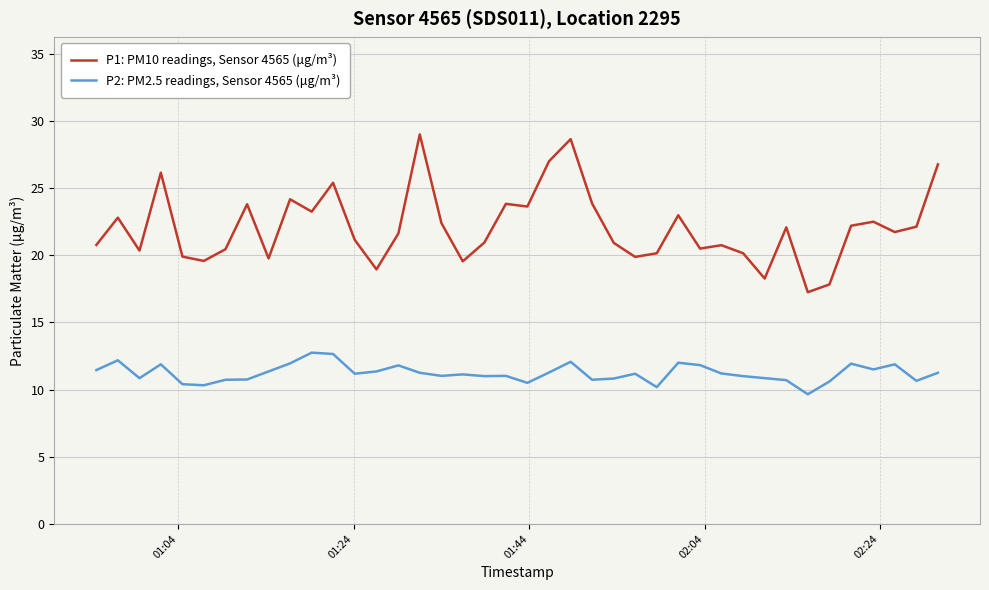

What is the smallest value displayed?

9.7